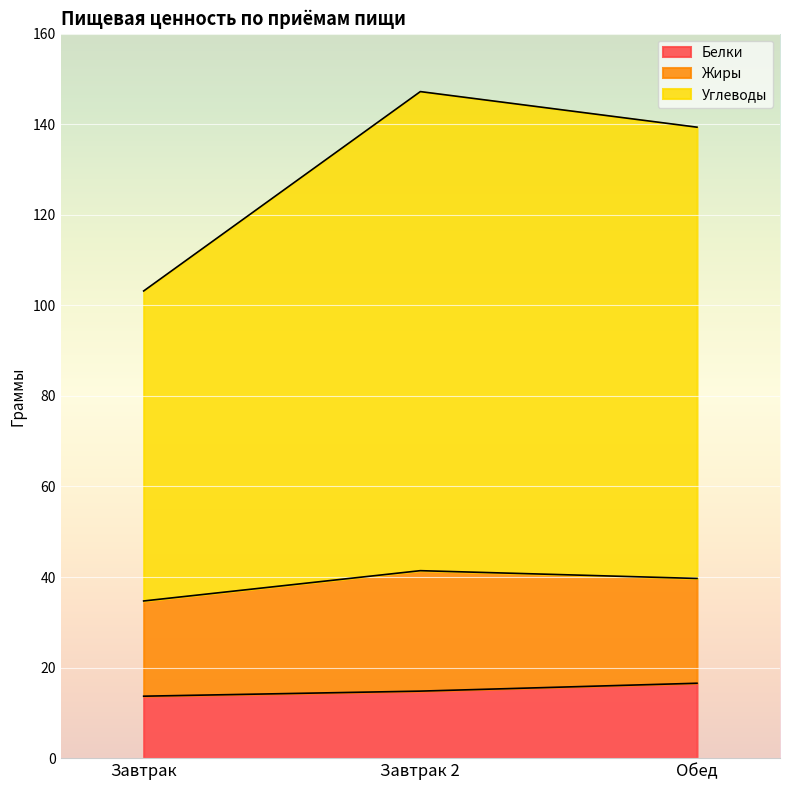

What is the highest value of the Белки series?

16.5